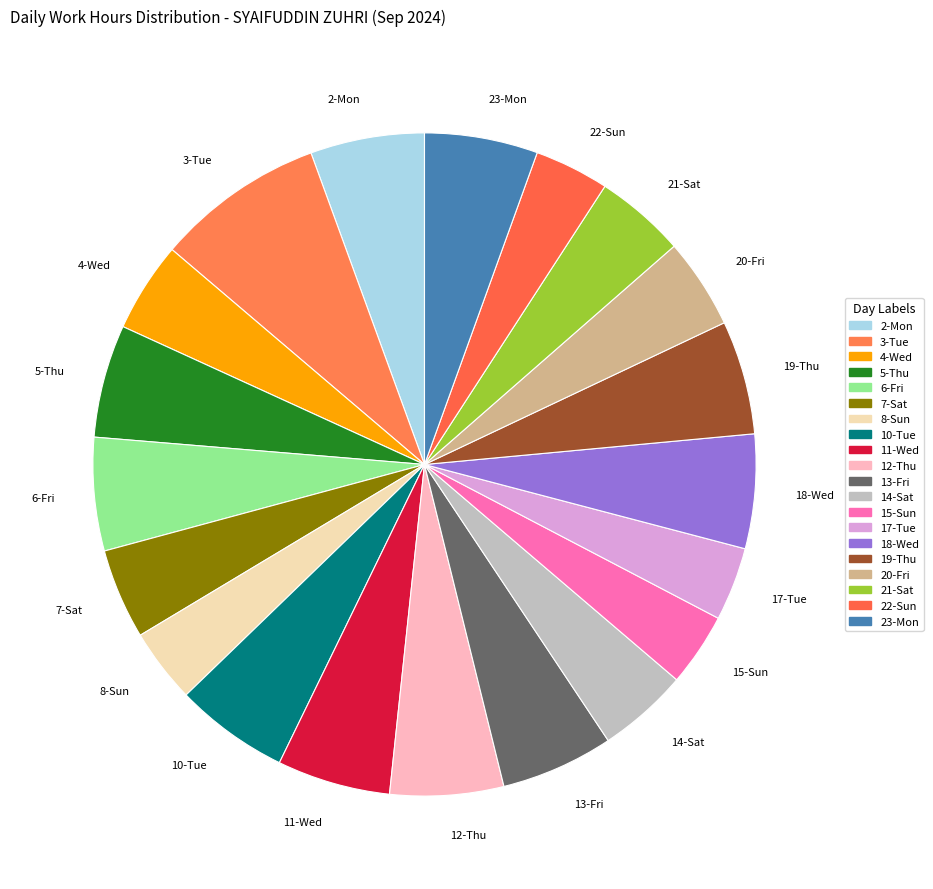

What is the ratio of the value at 23-Mon to the value at 7-Sat?

1.3